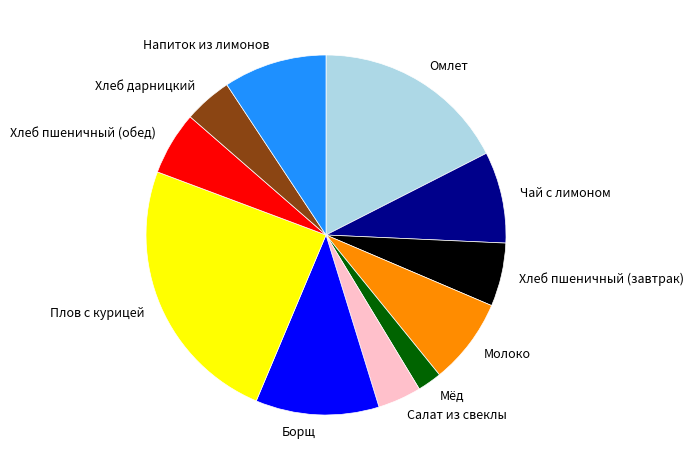

Approximately how many times larger is the value at Салат из свеклы compared to Мёд?

1.8